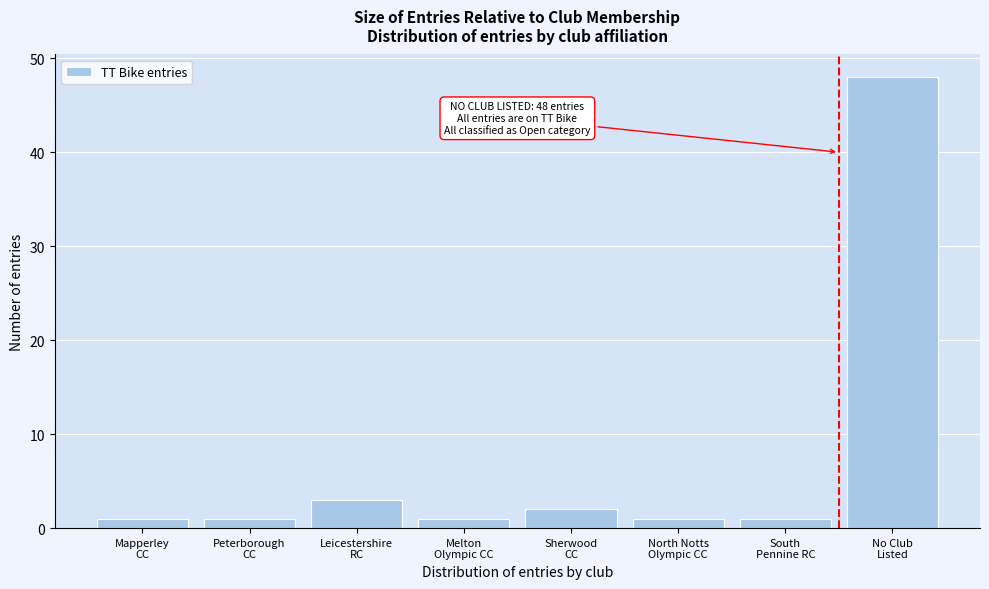

Reading left to right, what are all the values shown in this chart?

1	1	3	1	2	1	1	48